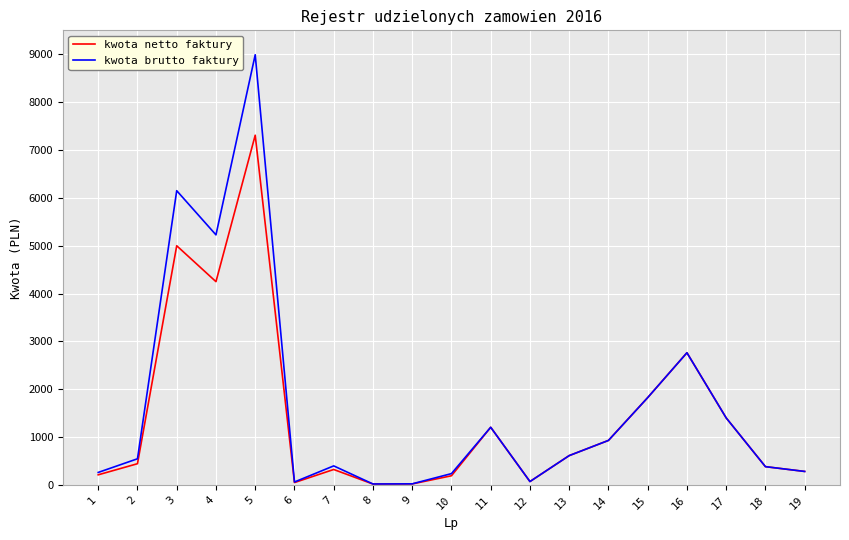

Which category has the highest value in the kwota brutto faktury series?

5